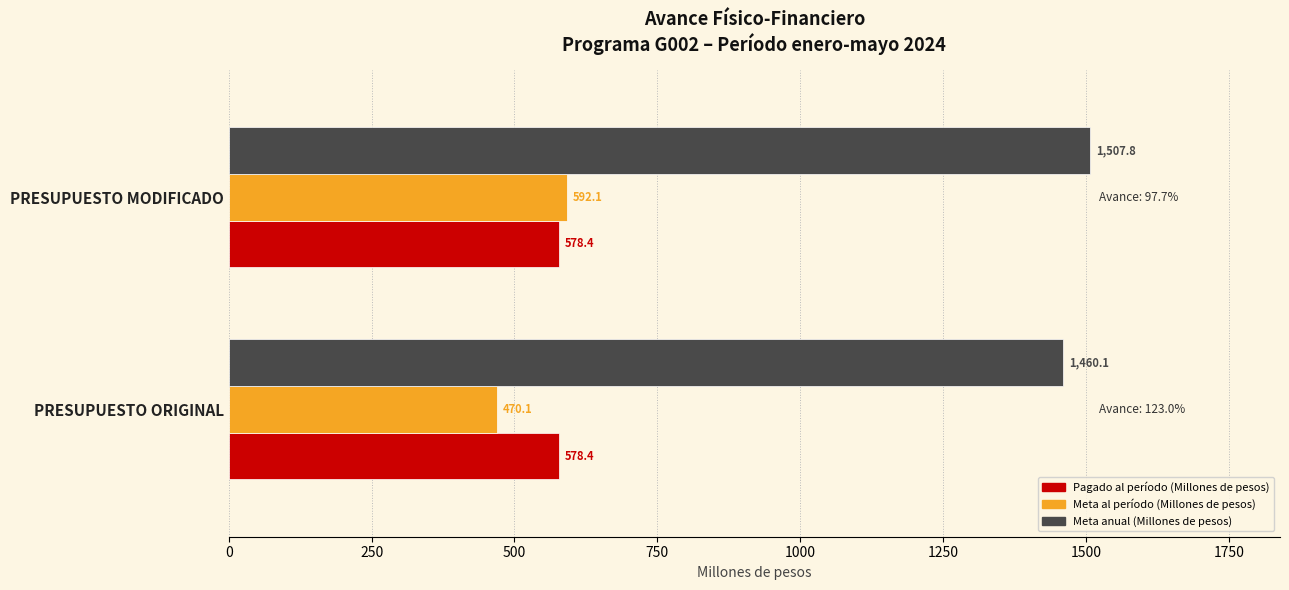

Between PRESUPUESTO ORIGINAL and PRESUPUESTO MODIFICADO, which series saw the biggest shift?

Meta al período (Millones de pesos)